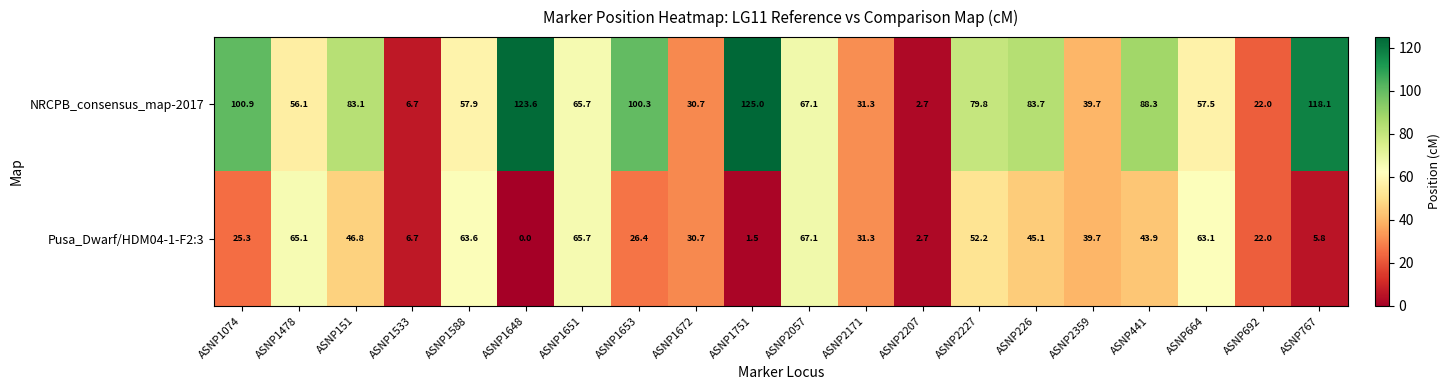

Rank the series by their average value, from lowest to highest.

Pusa_Dwarf/HDM04-1-F2:3, NRCPB_consensus_map-2017